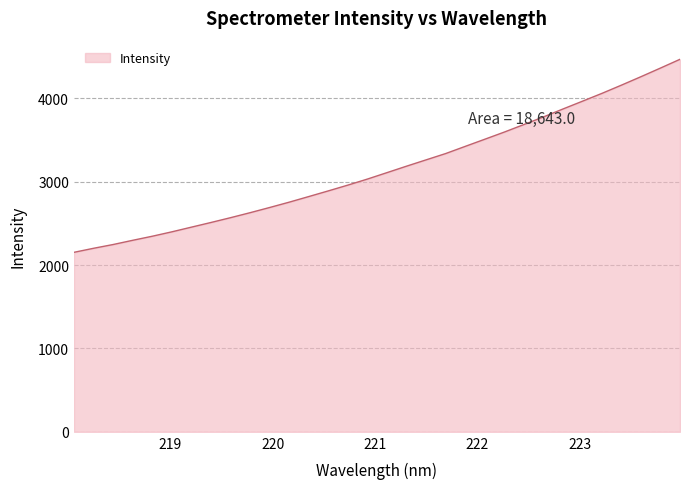

What is the minimum value shown in the chart?

2152.1